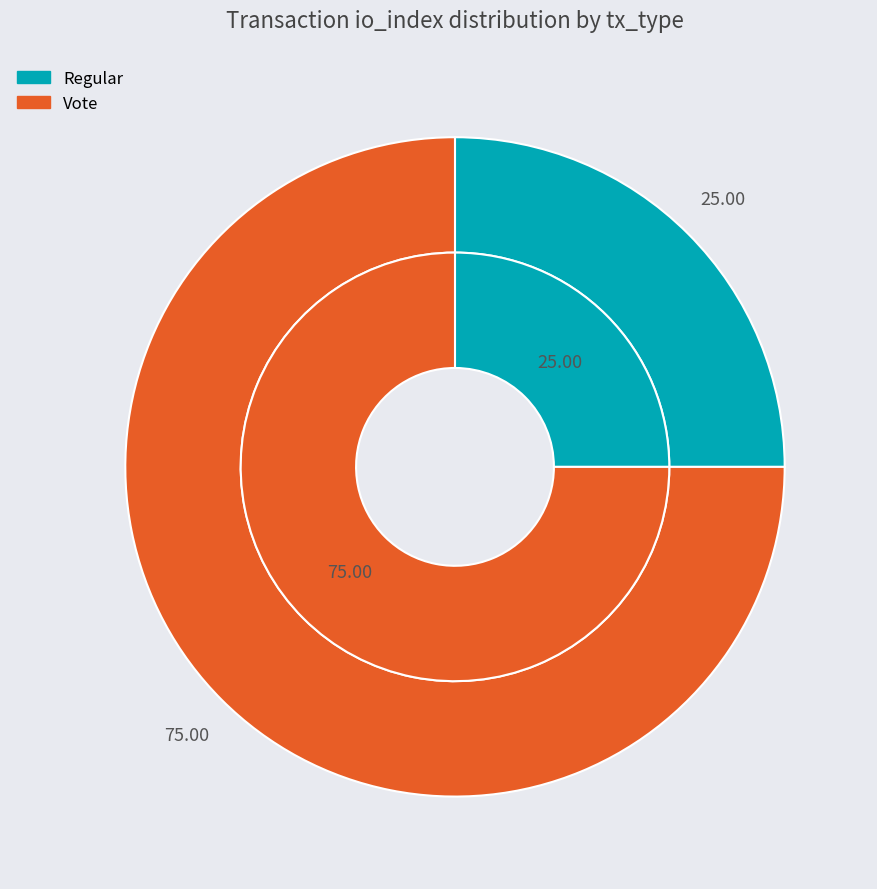

What is the ratio of the value at Vote (io_index=3) to the value at Regular (io_index=1)?

3.0